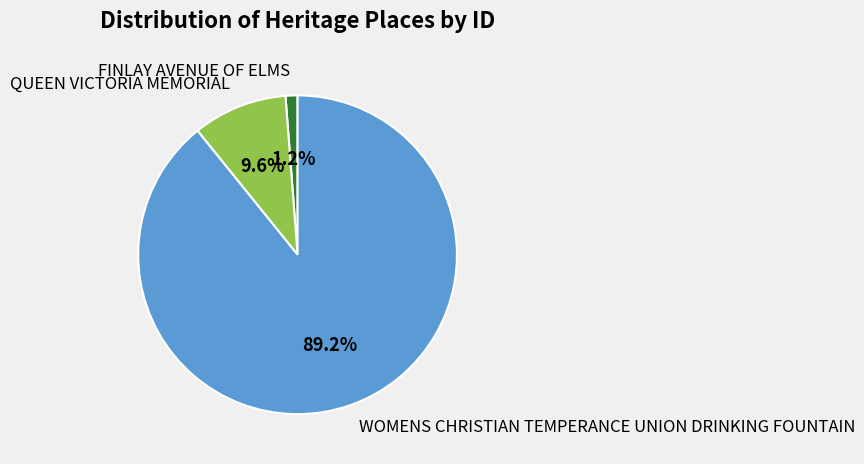

Does WOMENS CHRISTIAN TEMPERANCE UNION DRINKING FOUNTAIN account for over 50% of the chart?

Yes